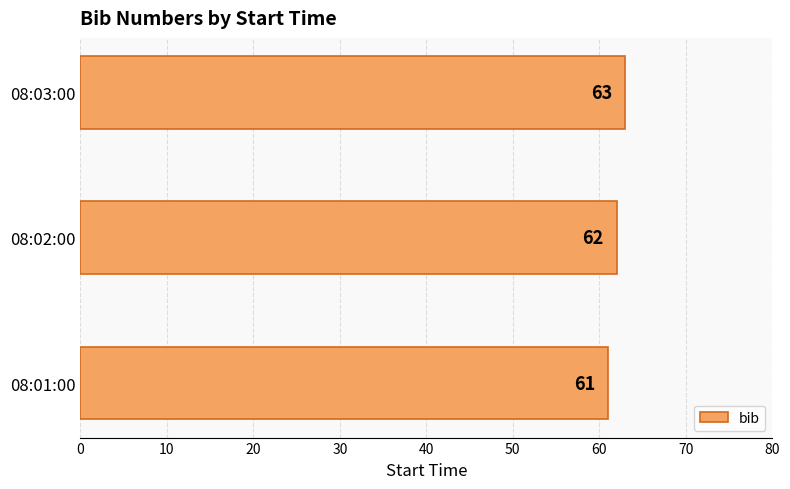

Does the chart contain any negative values?

No